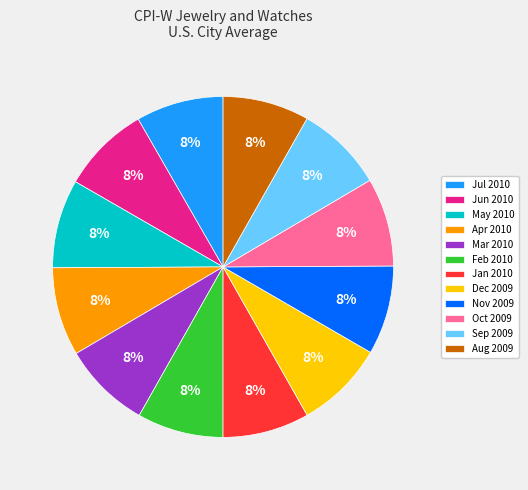

Combined, do Dec 2009 and Jul 2010 account for over 50%?

No